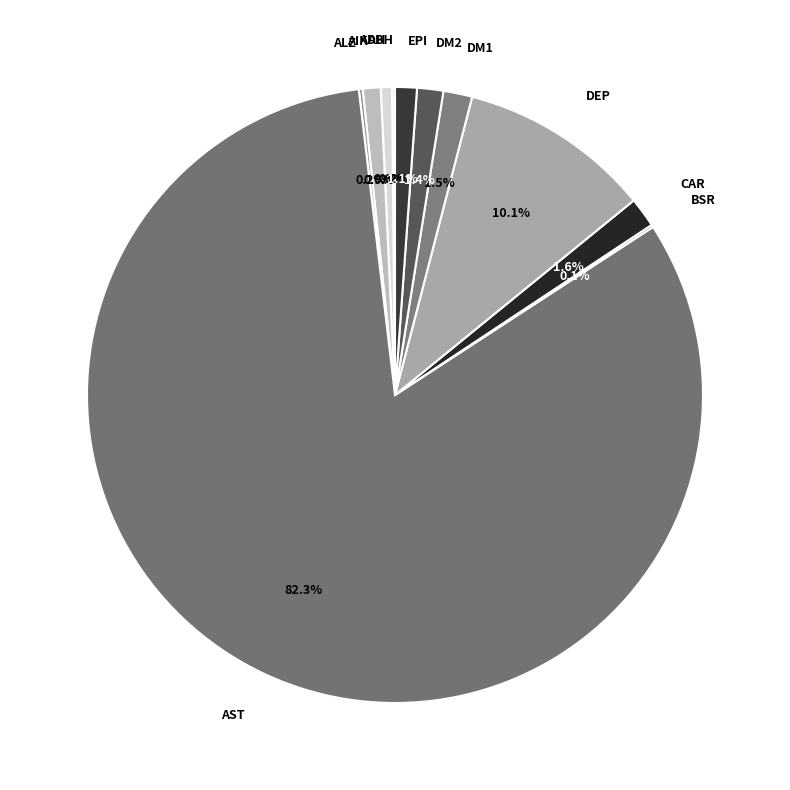

Which has a higher value, ADH or DM2?

DM2